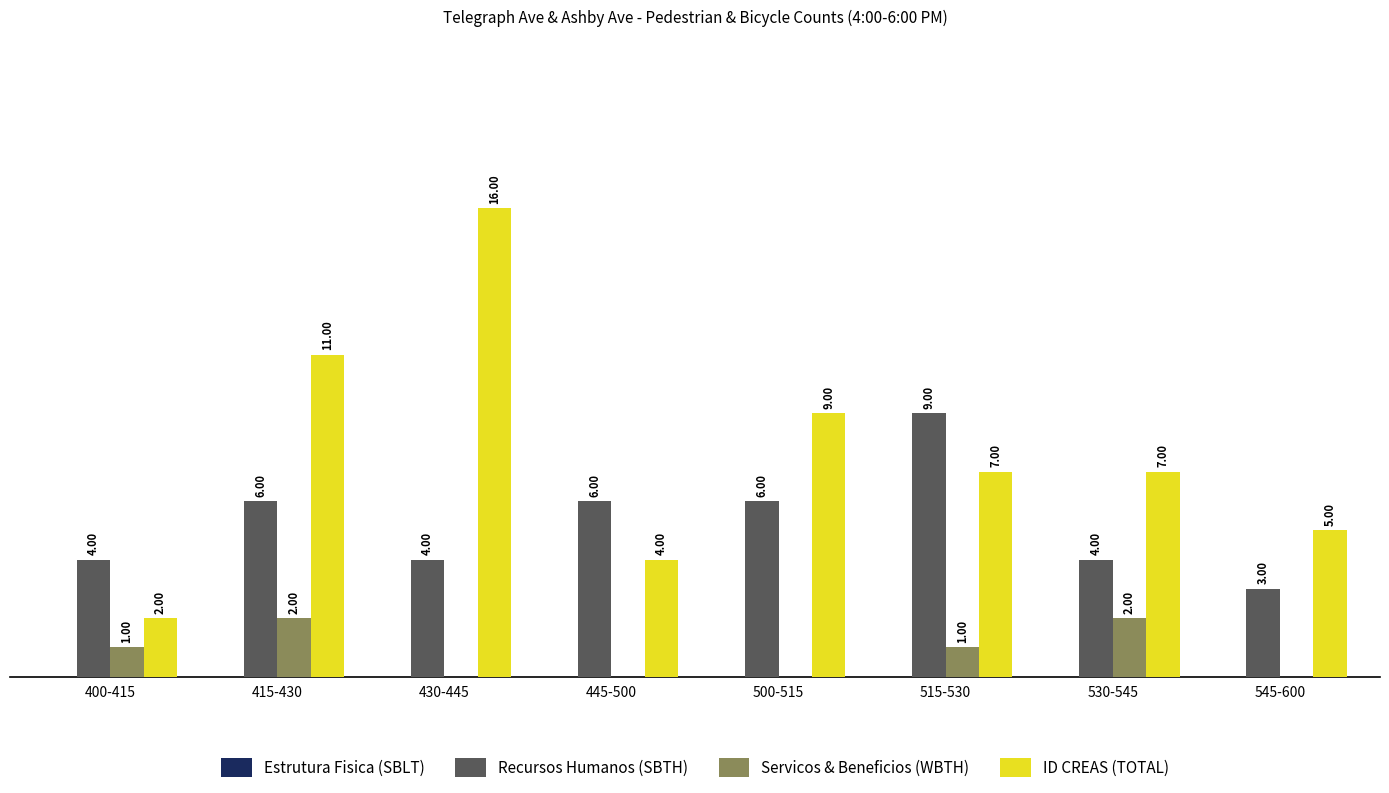

Which series has the largest total across all categories?

ID CREAS (TOTAL)